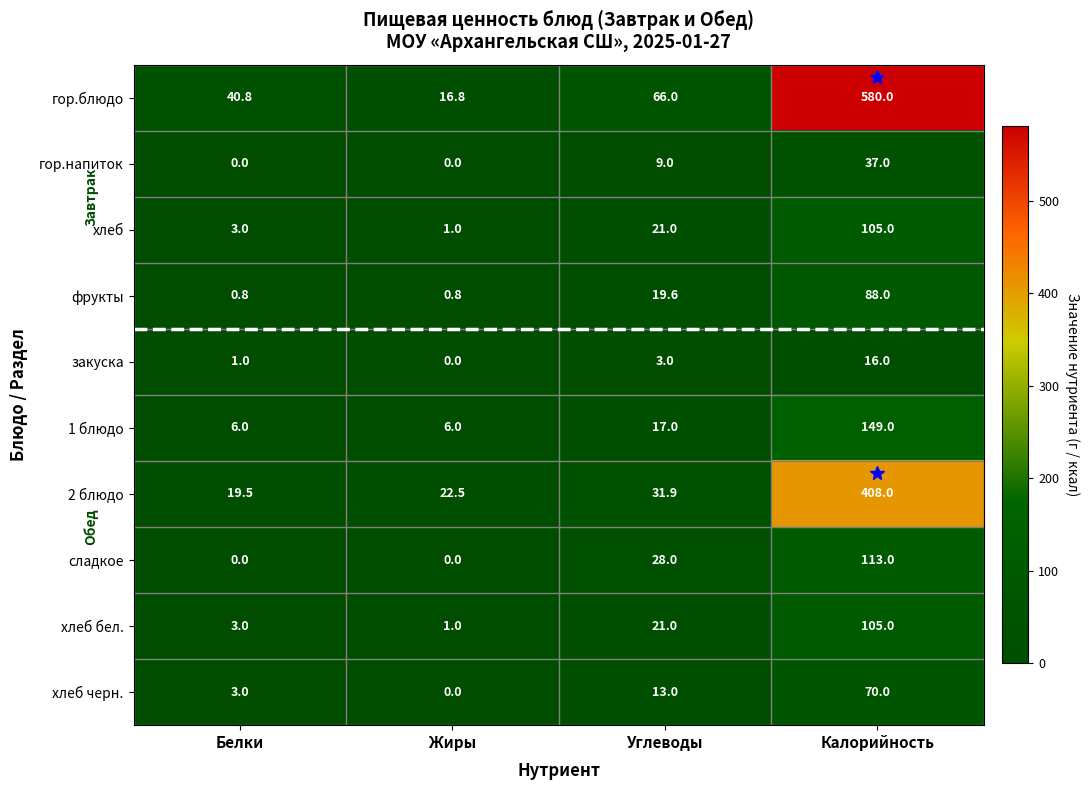

At how many categories does at least one series exceed 124?

1